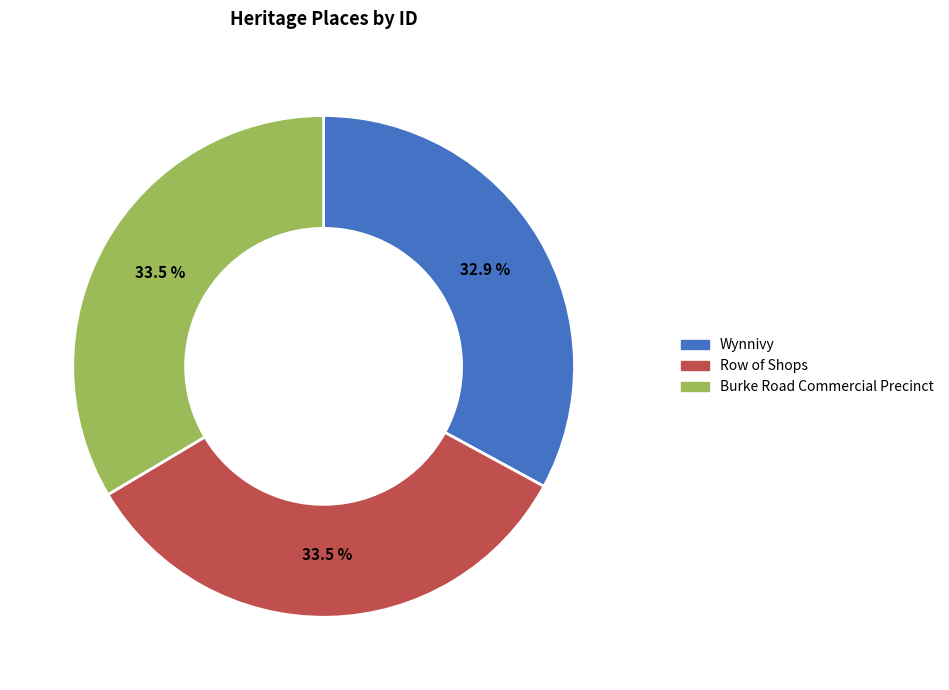

What is the ratio of the value at Wynnivy to the value at Burke Road Commercial Precinct?

1.0